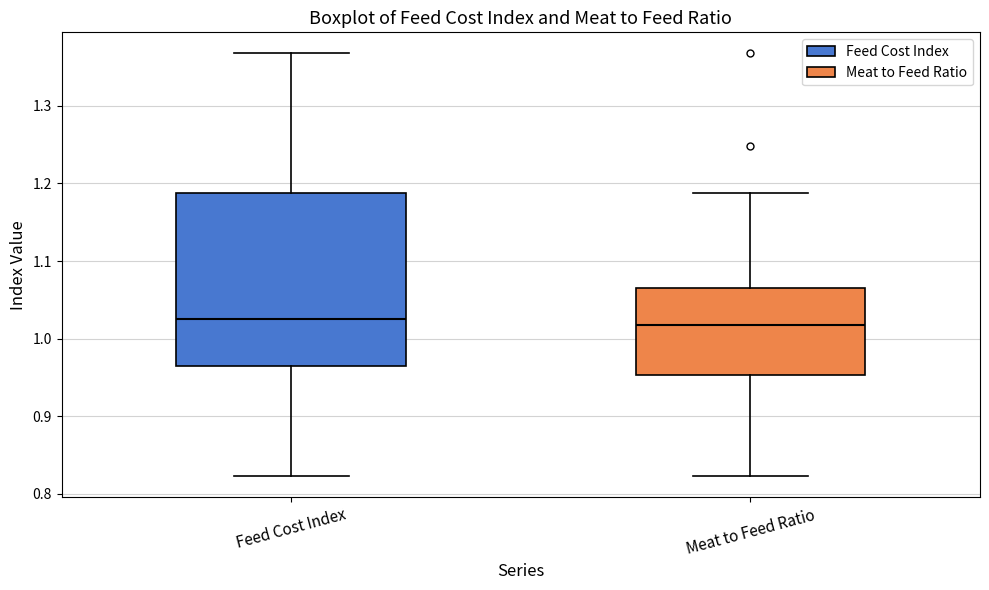

Comparing the boxes themselves (not the whiskers), which one is the tallest?

Feed Cost Index